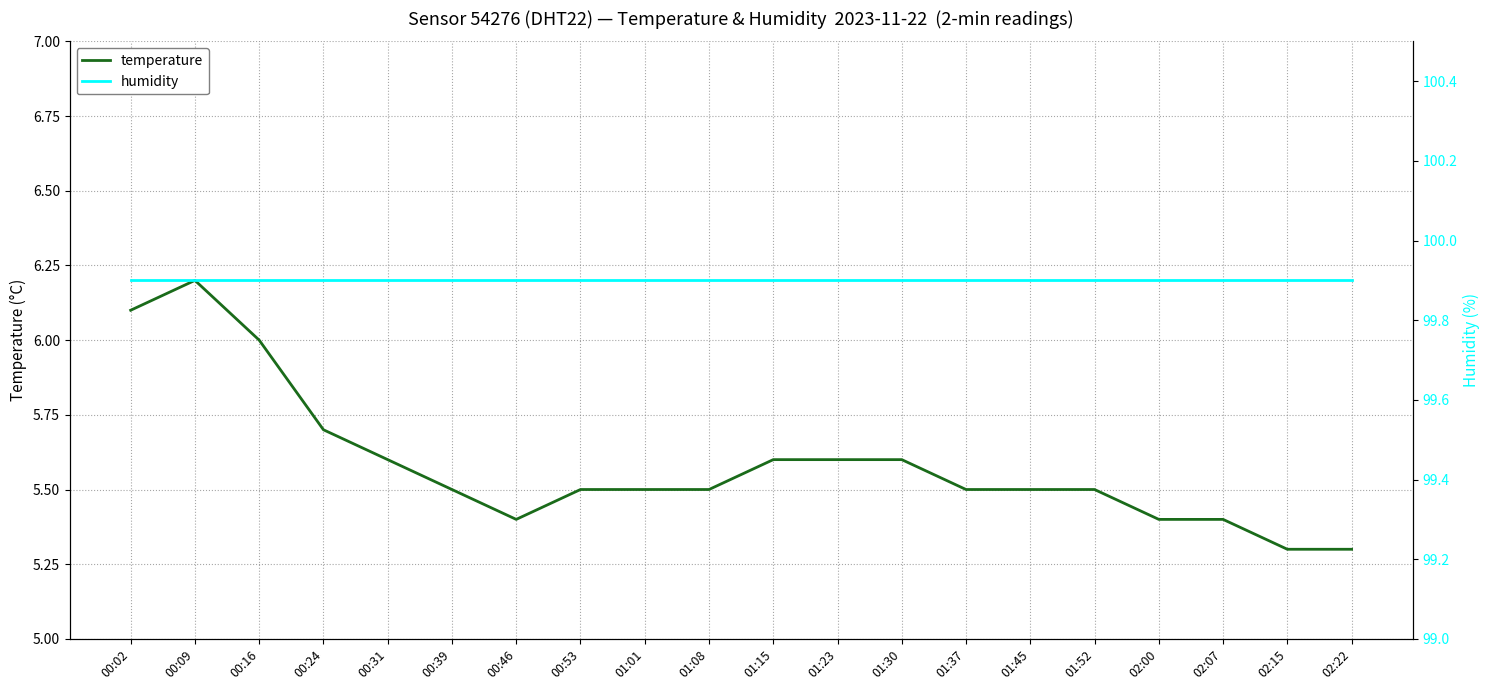

What is the label of the 4th point from the right?

02:00